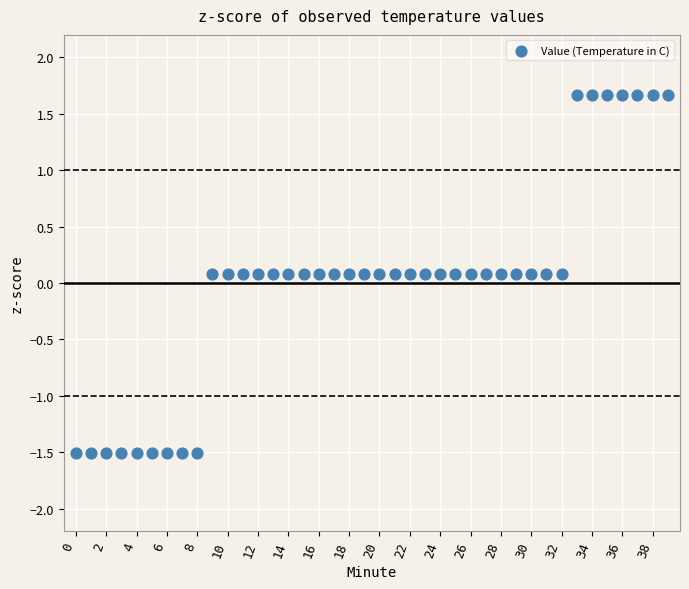

What is the range of Y values (max minus min)?

3.2